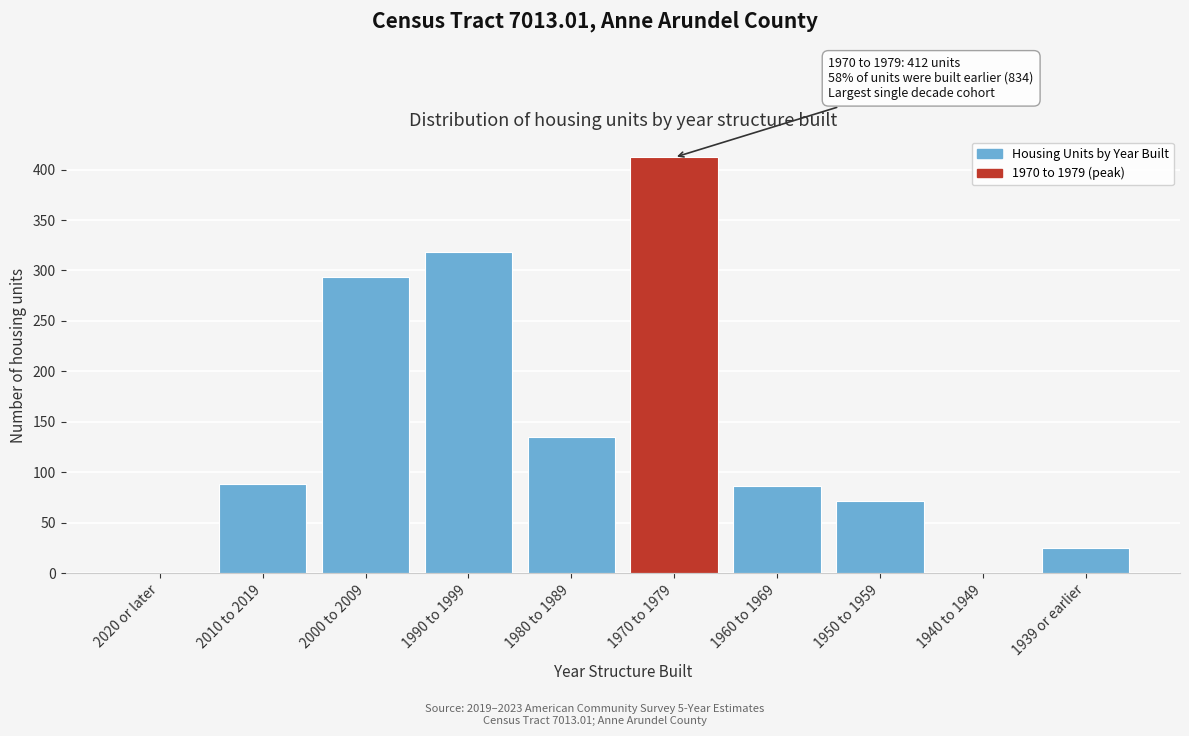

Reading right to left, what are all the values shown in this chart?

1939 or earlier=25	1940 to 1949=0	1950 to 1959=72	1960 to 1969=86	1970 to 1979=412	1980 to 1989=135	1990 to 1999=318	2000 to 2009=293	2010 to 2019=88	2020 or later=0